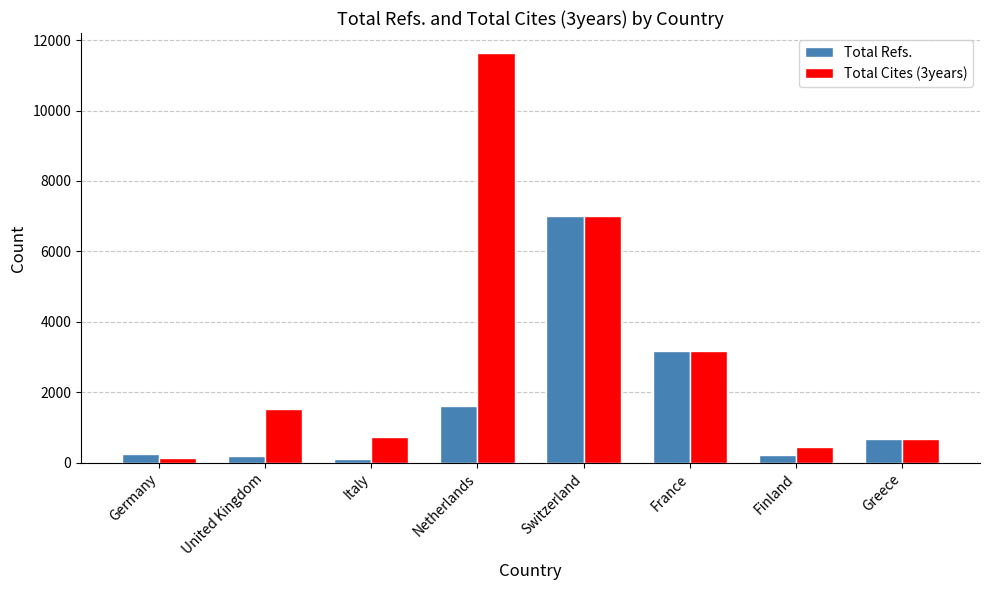

Rank the series by their average value, from highest to lowest.

Total Cites (3years), Total Refs.